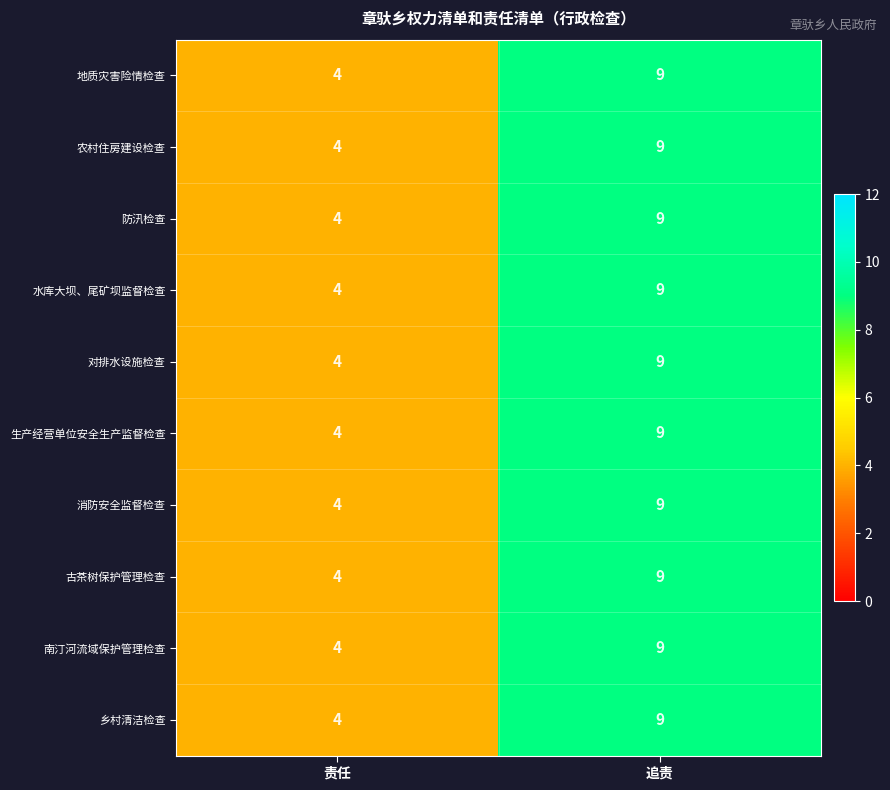

What is the total value across all series at 追责?

90